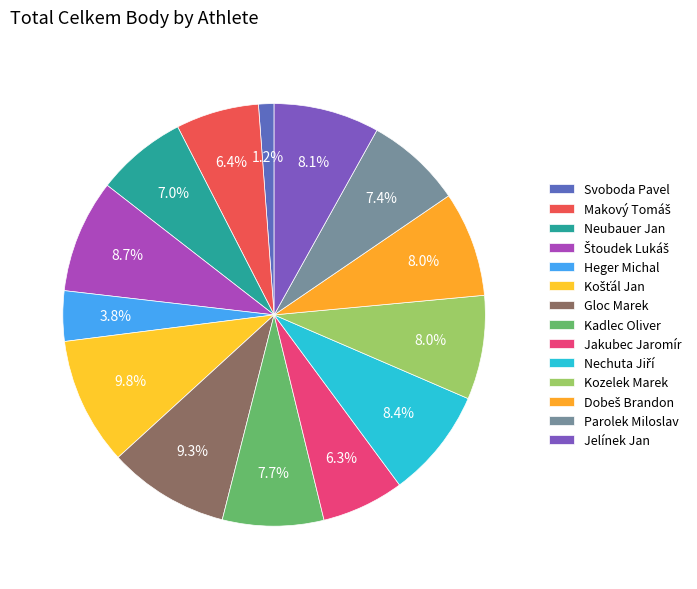

How many segments does this pie chart have?

14